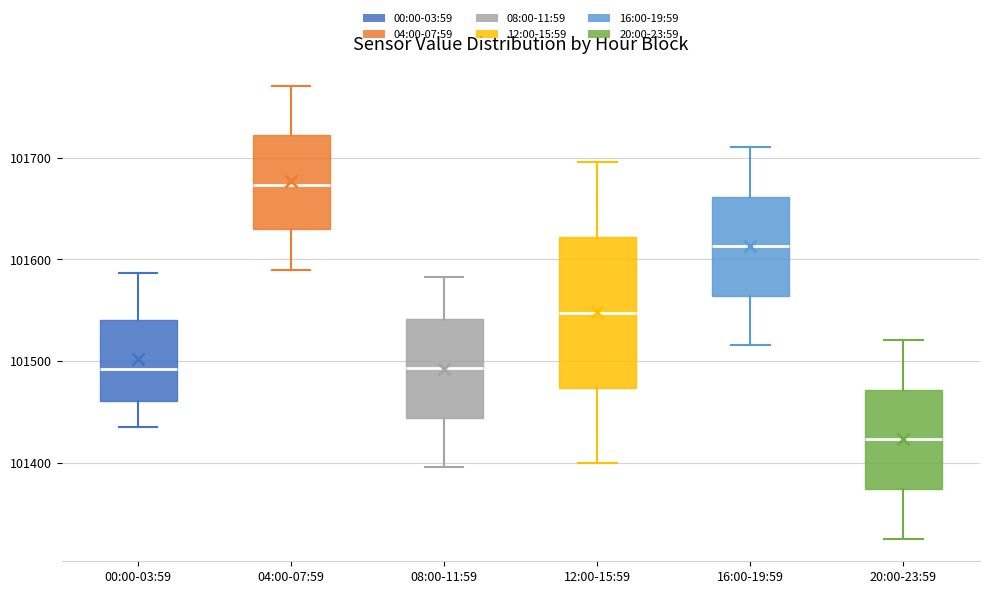

Which box has the highest median line?

04:00-07:59